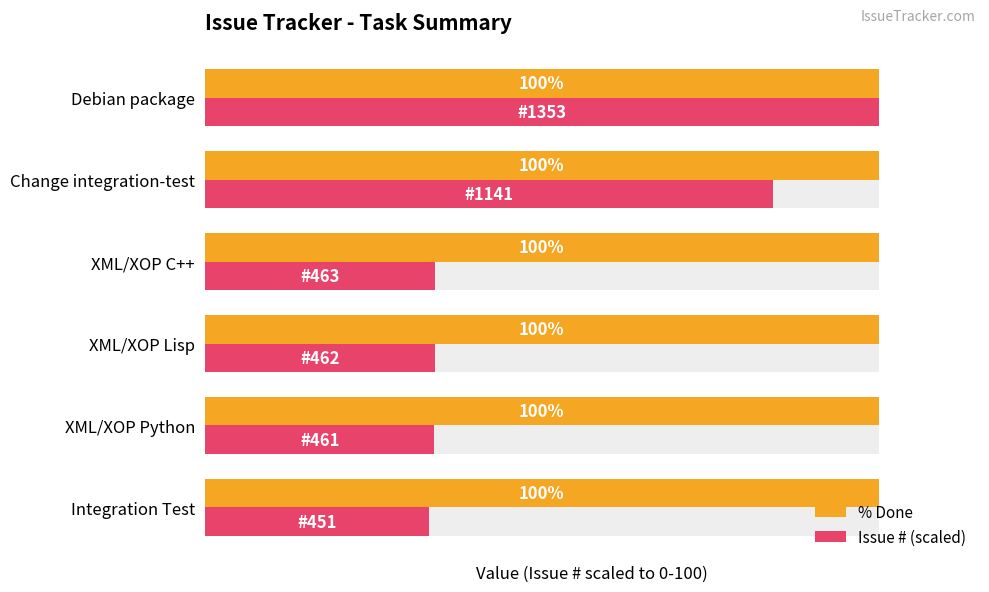

What is the lowest value of the Issue # (scaled) series?

33.3